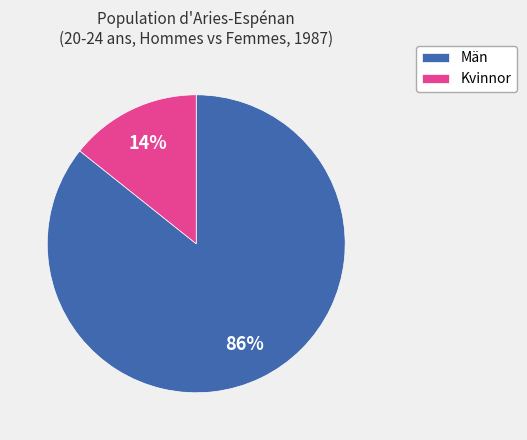

The Män slice represents 86% of the pie. True or false?

True